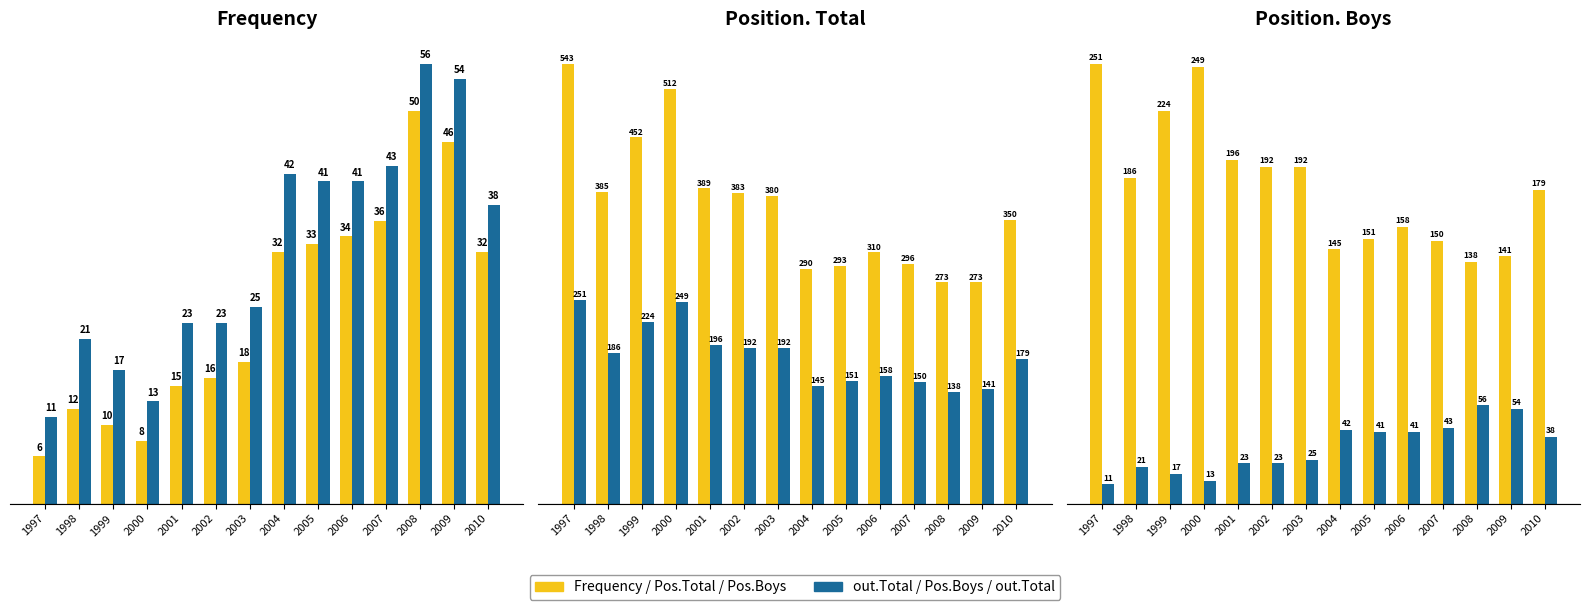

What is the difference between the Frequency values at 2003 and 1998?

6